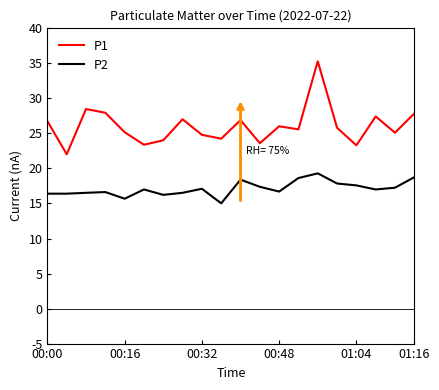

Rank the series by their average value, from lowest to highest.

P2, P1